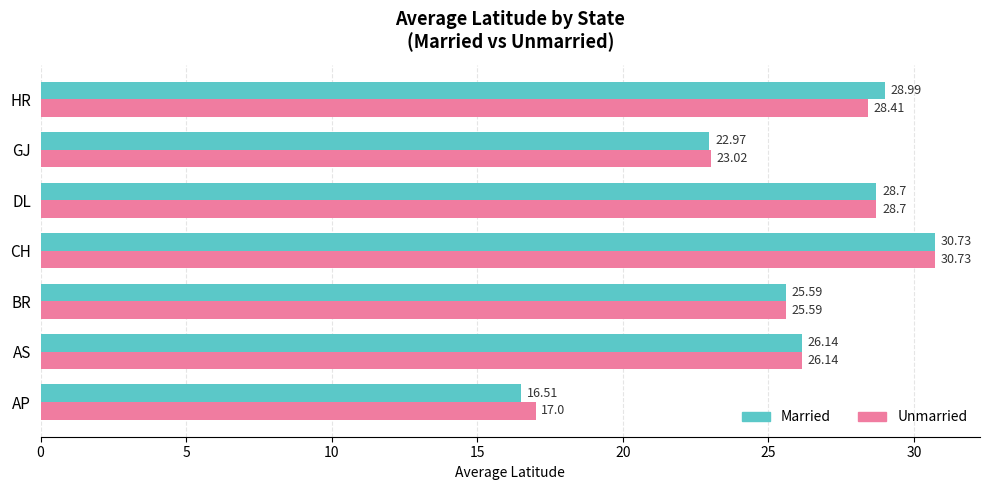

List the labels in order of Unmarried value, smallest first.

AP, GJ, BR, AS, HR, DL, CH